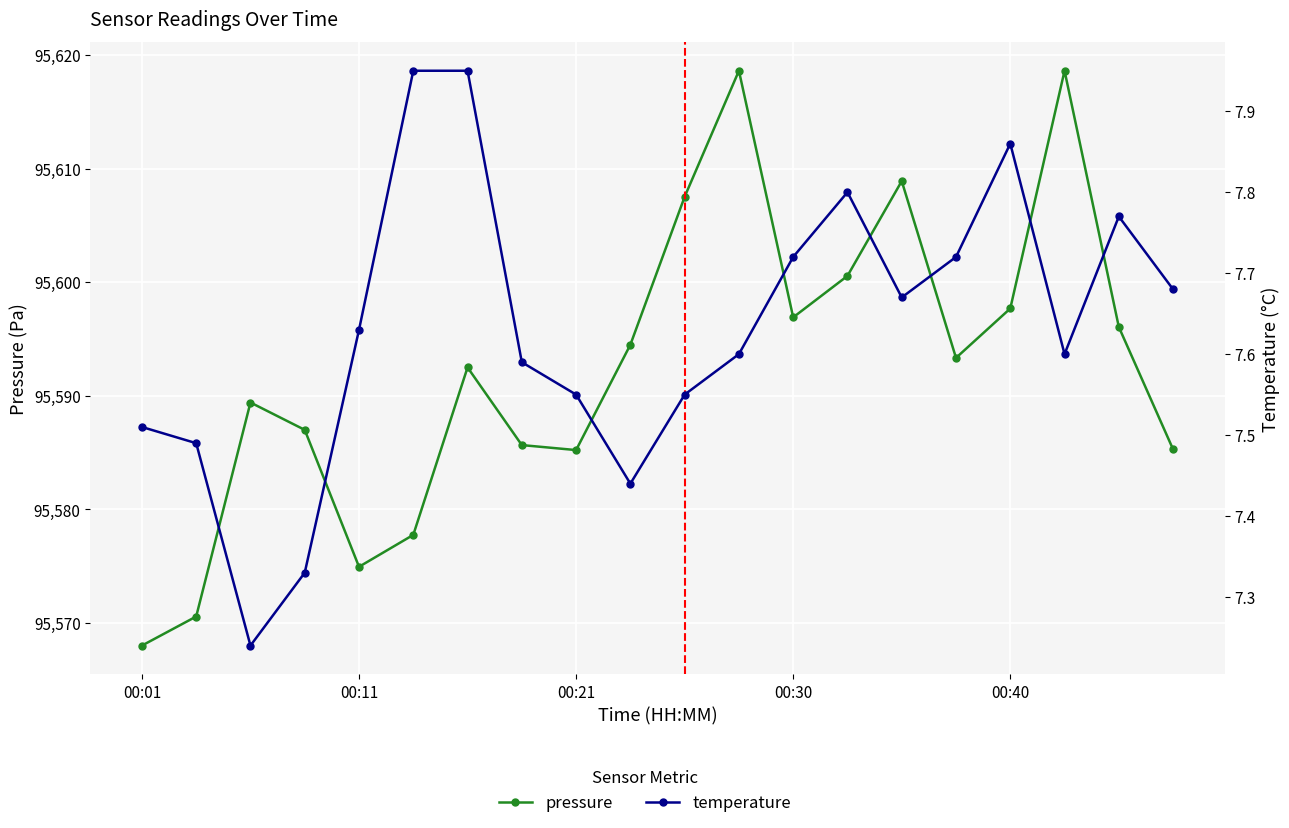

Which series has the largest range (max minus min)?

pressure